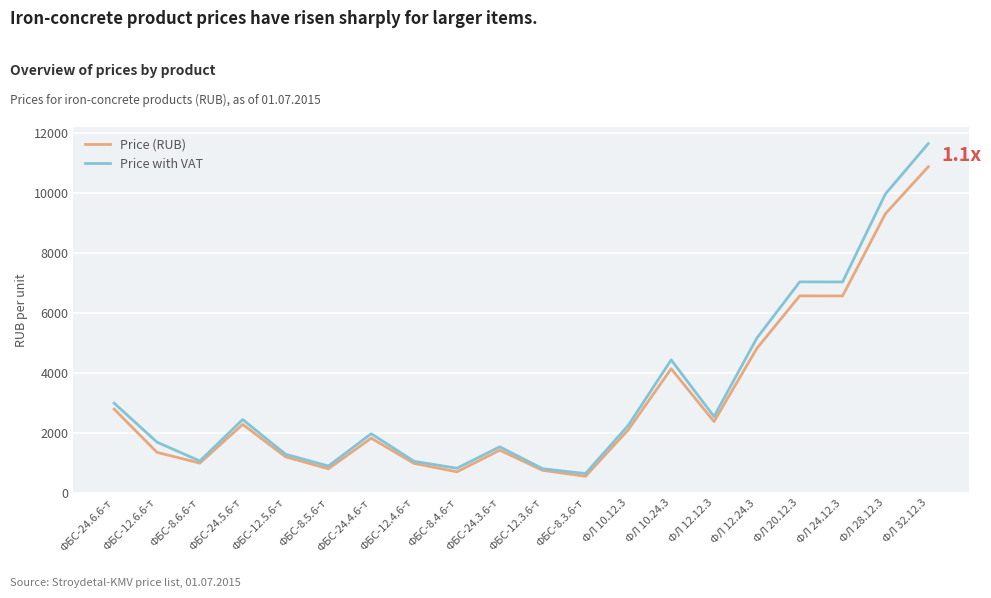

What is the total value across all series at ФБС-12.4.6-т?

2029.6